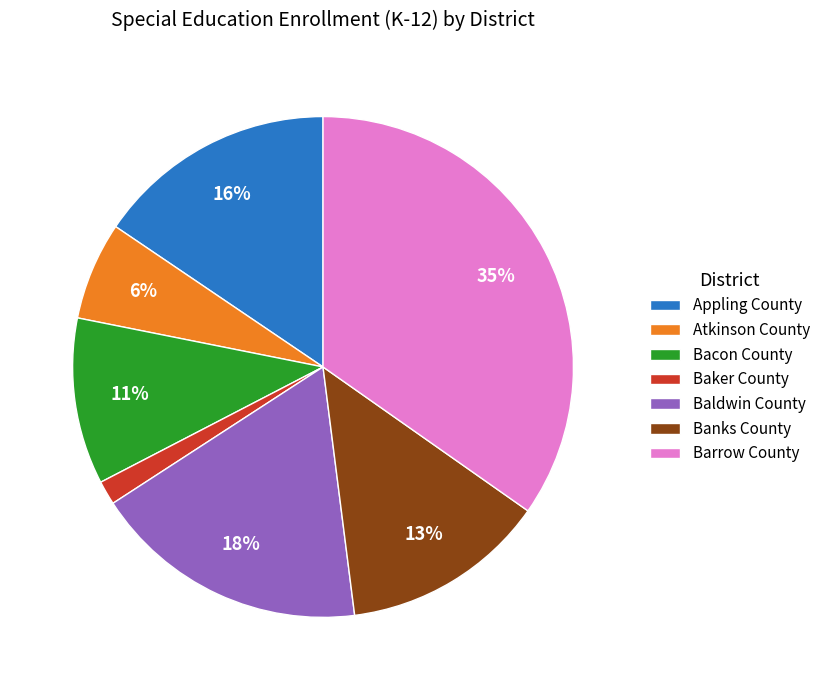

Is it true that Atkinson County is 6% of the pie?

True